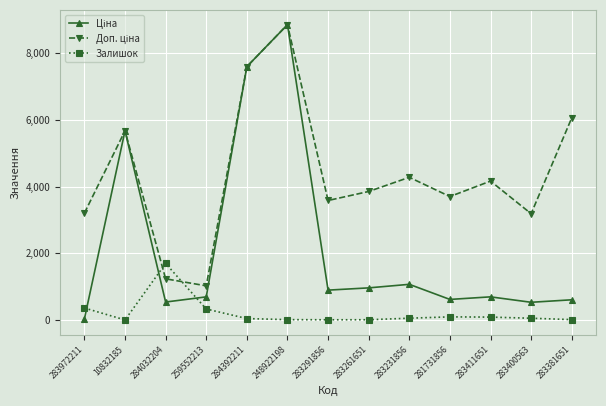

Count the number of data series in this chart.

3